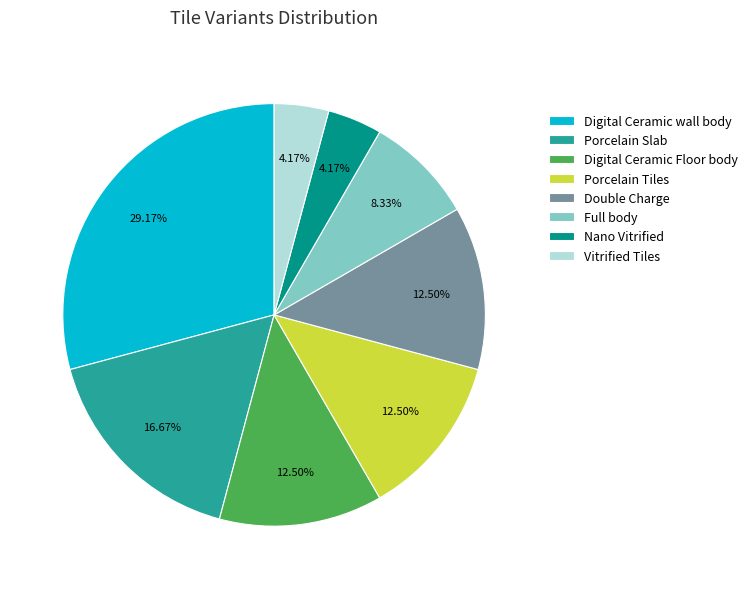

To the nearest percent, what is the combined percentage of Digital Ceramic wall body and Porcelain Slab?

46%